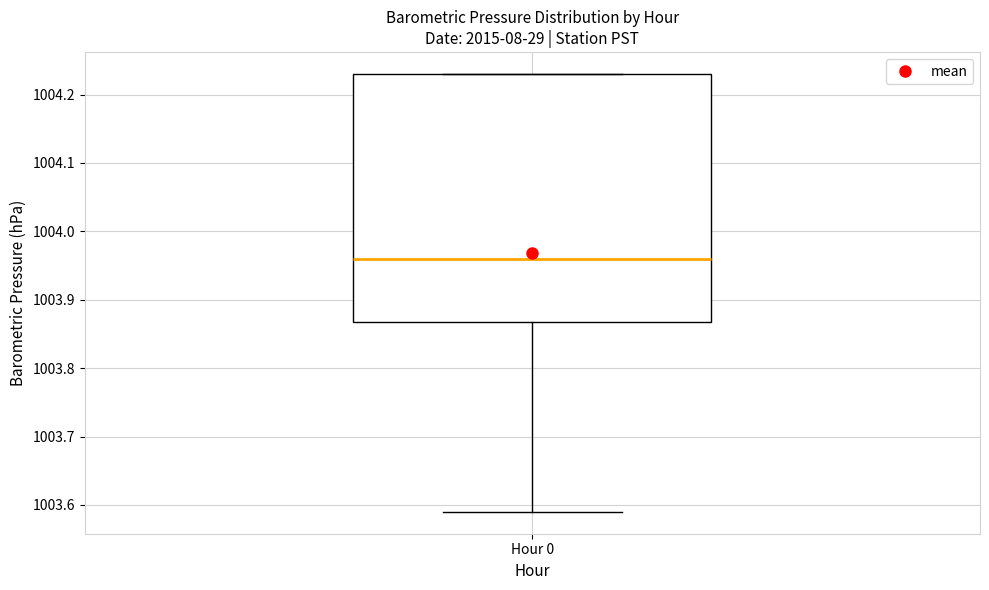

Where is the lower edge of the box for Hour 0 on the y-axis? The values are not printed on the chart, so give them approximately, as read against the axis.

1003.87